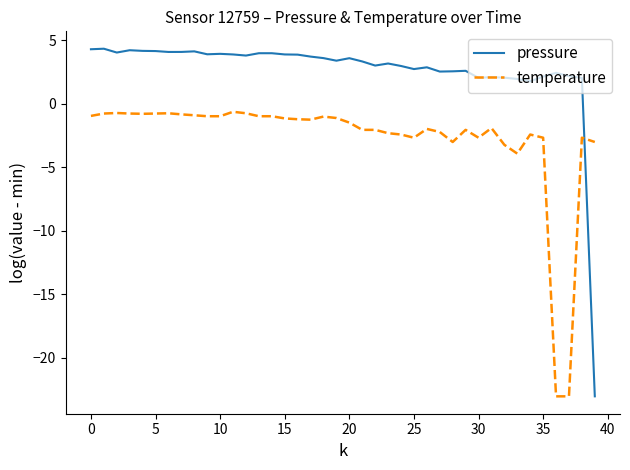

What is the sum of all pressure values?

105.0